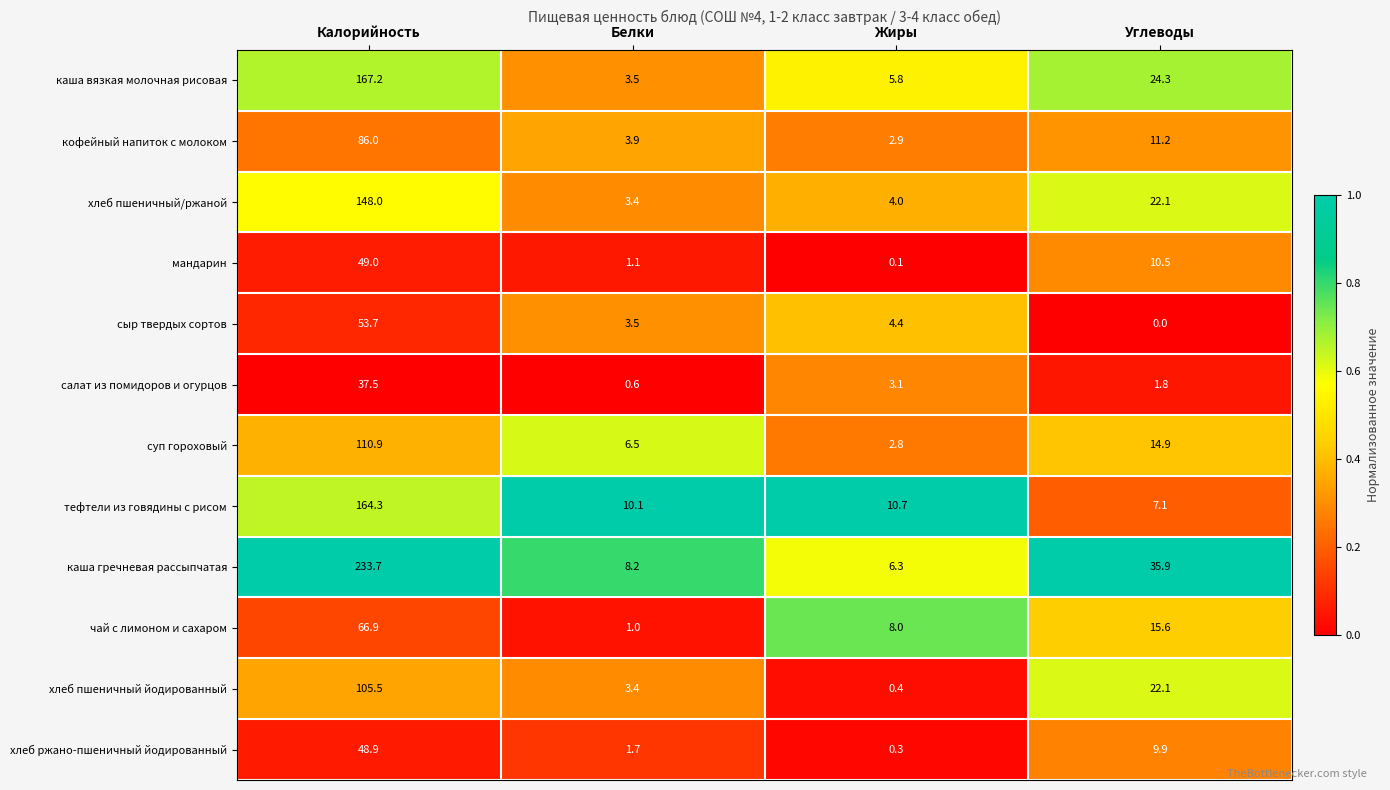

At which label does салат из помидоров и огурцов reach its minimum?

Белки